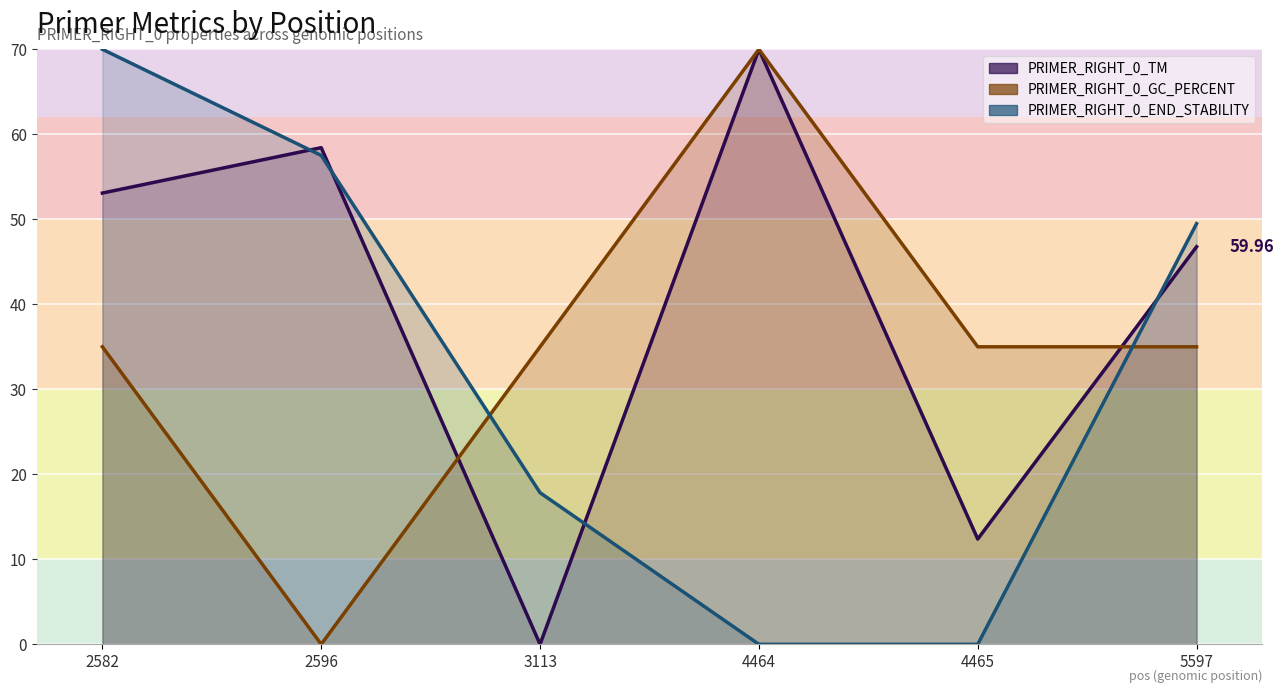

True or false: PRIMER_RIGHT_0_GC_PERCENT and PRIMER_RIGHT_0_END_STABILITY intersect in this chart.

True